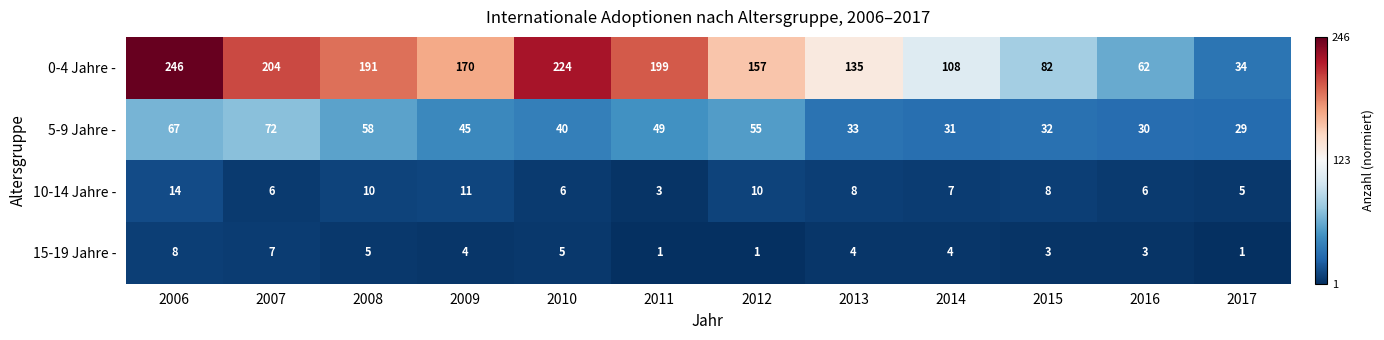

Which series has the largest total across all categories?

0-4 Jahre -